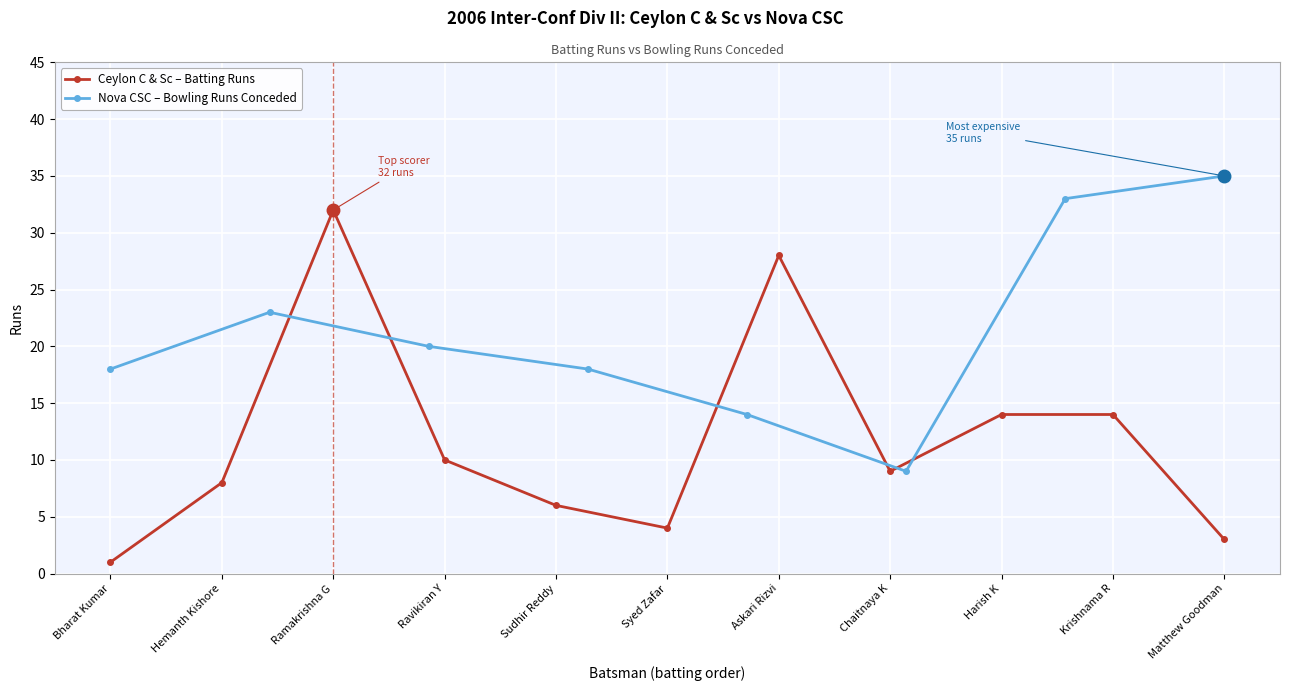

Approximately how many times larger is the value at Syed Zafar compared to Krishnama R?

0.3